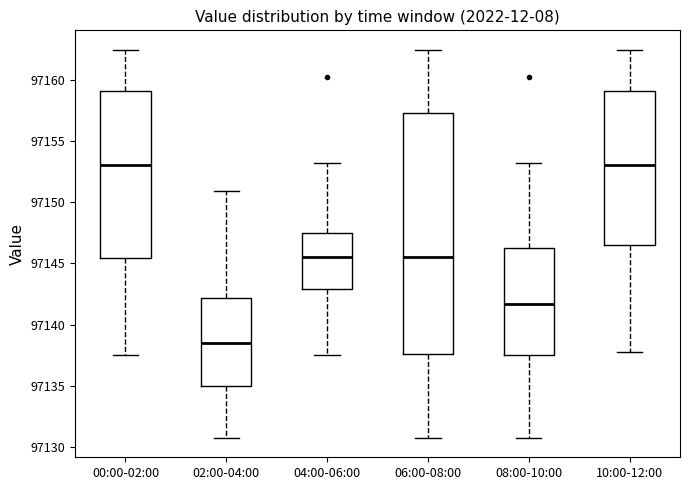

Reading left to right, read every box against the y-axis: the position of its median line, the range the box covers, and the ends of its whiskers. The values are not printed on the chart, so give them approximately, as read against the axis.

00:00-02:00: median 97153.0, box 97145.5 to 97159.0, whiskers 97137.5 to 97162.5
02:00-04:00: median 97138.5, box 97135.0 to 97142.0, whiskers 97130.5 to 97151.0
04:00-06:00: median 97145.5, box 97143.0 to 97147.5, whiskers 97137.5 to 97153.0
06:00-08:00: median 97145.5, box 97137.5 to 97157.5, whiskers 97130.5 to 97162.5
08:00-10:00: median 97141.5, box 97137.5 to 97146.5, whiskers 97130.5 to 97153.0
10:00-12:00: median 97153.0, box 97146.5 to 97159.0, whiskers 97138.0 to 97162.5